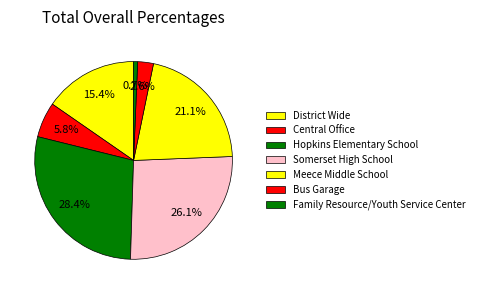

What percentage is the Meece Middle School slice, to the nearest percent?

21%